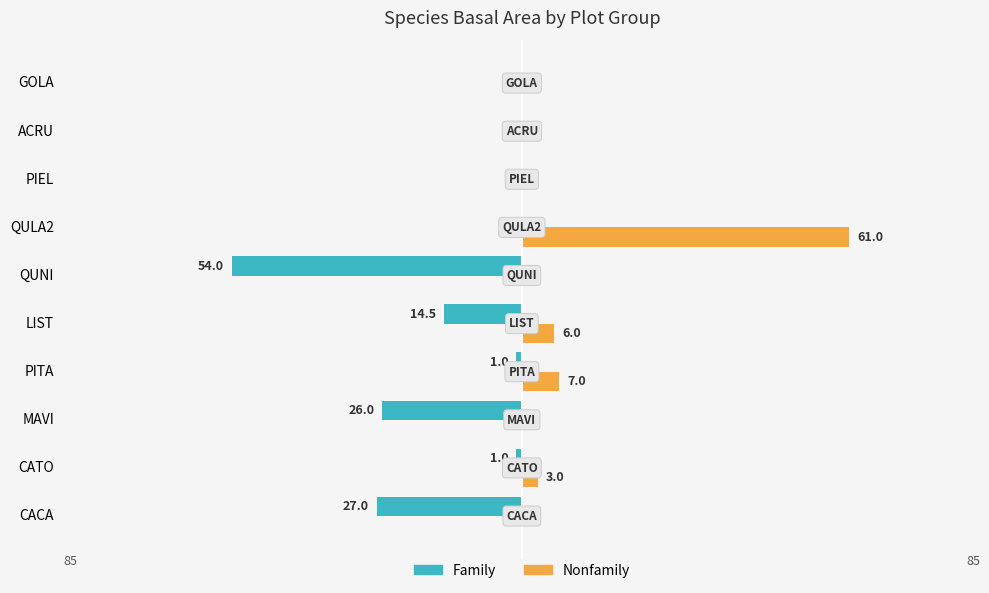

What is the difference between the maximum and second lowest values in the Nonfamily series?

61.0